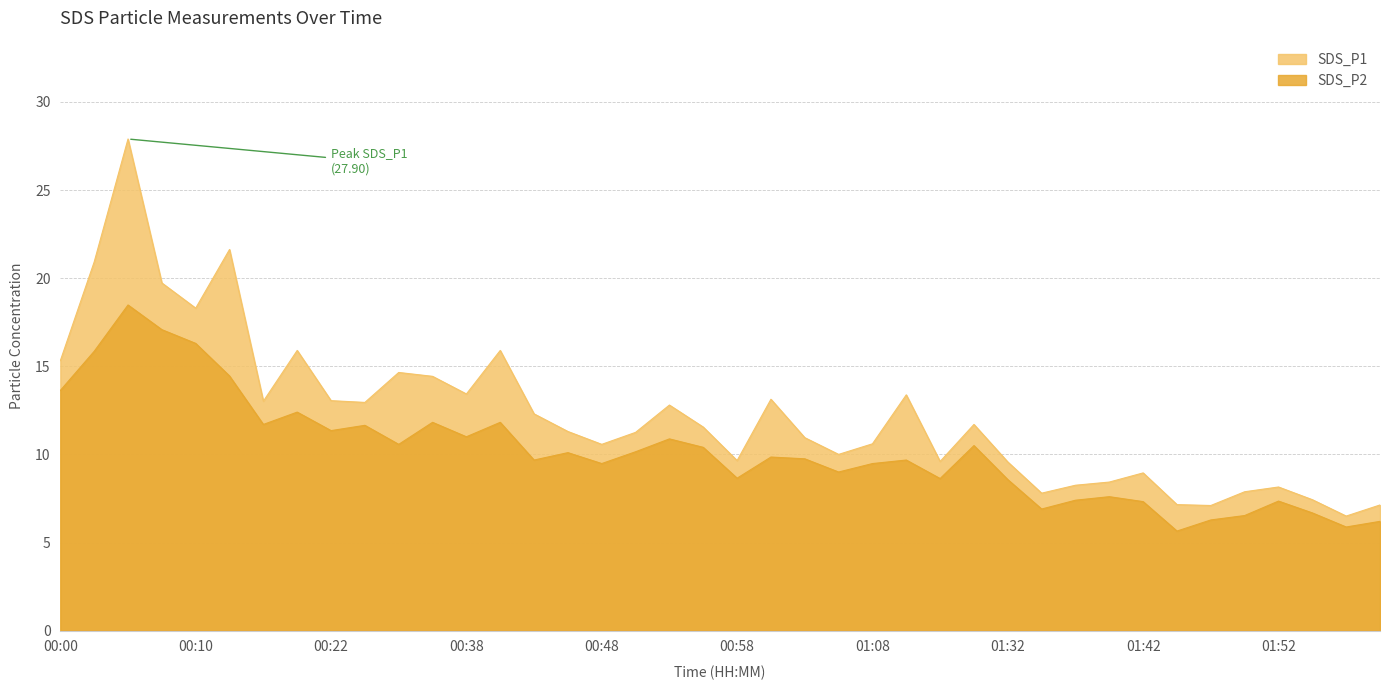

The value of SDS_P2 at 01:05 is 9.0. True or false?

True